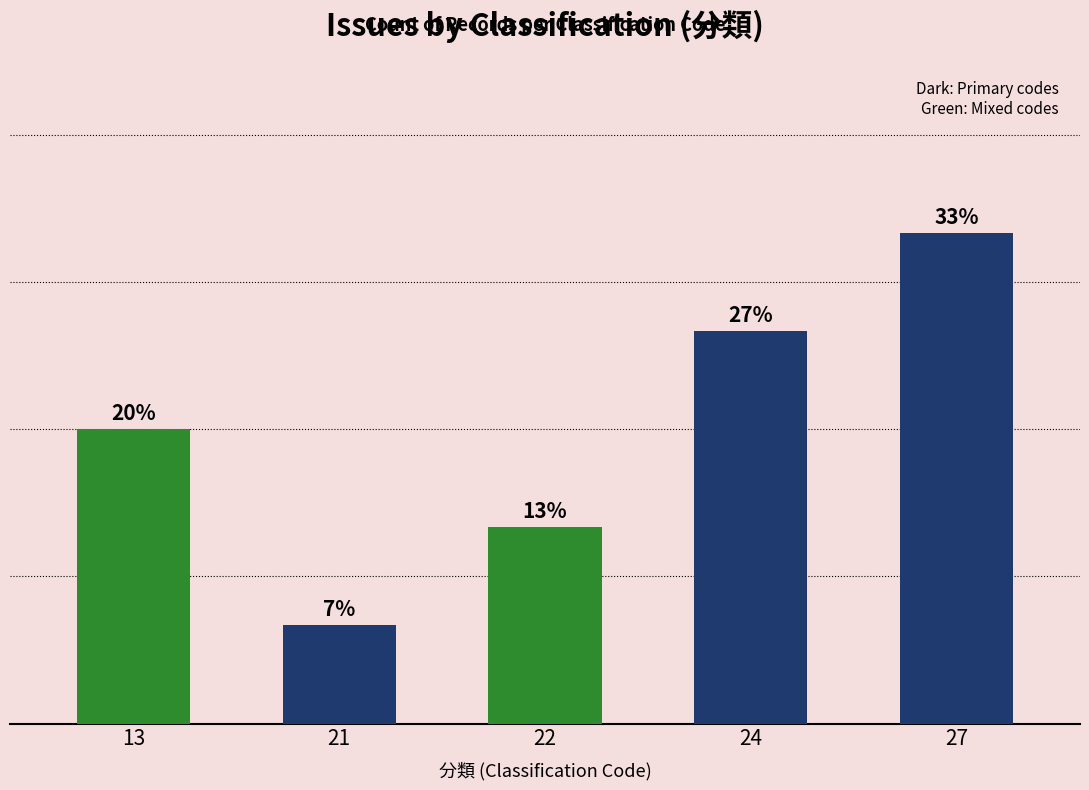

Are the bars horizontal?

No